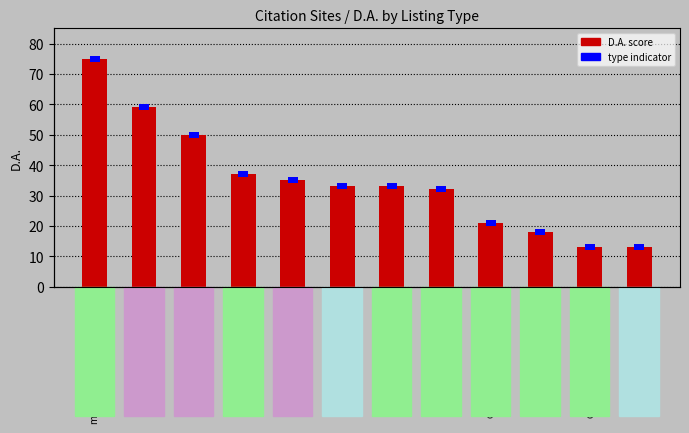

What is the label of the 11th bar from the right?

gazettes.com